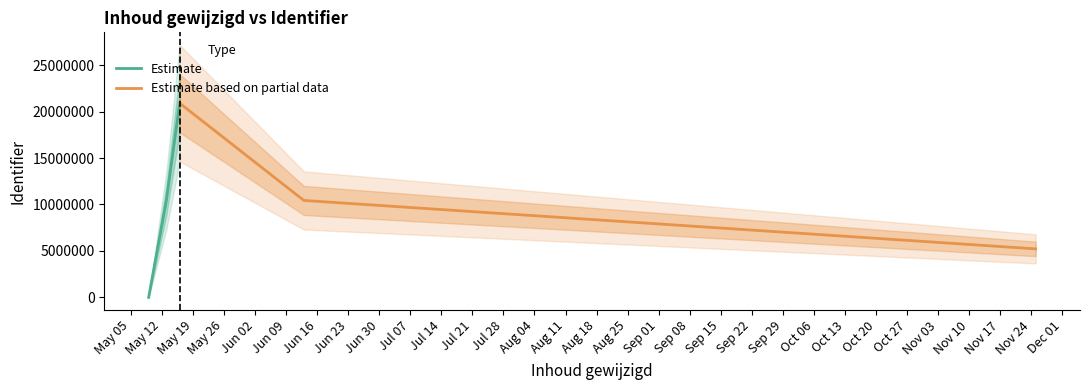

What is the maximum value for Estimate?

20907446